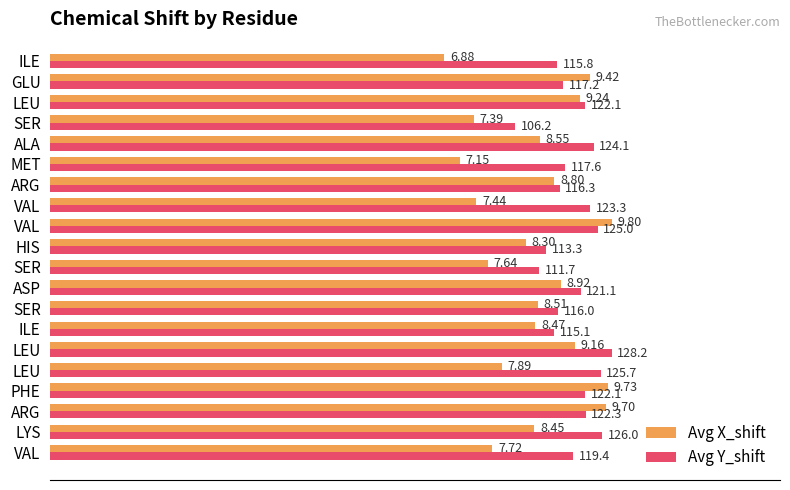

List the series in order of their overall mean, highest first.

Avg Y_shift, Avg X_shift